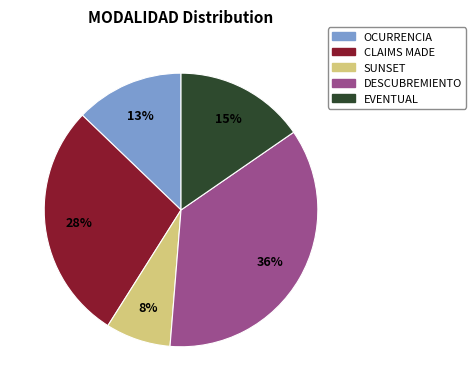

Does SUNSET account for over 50% of the chart?

No